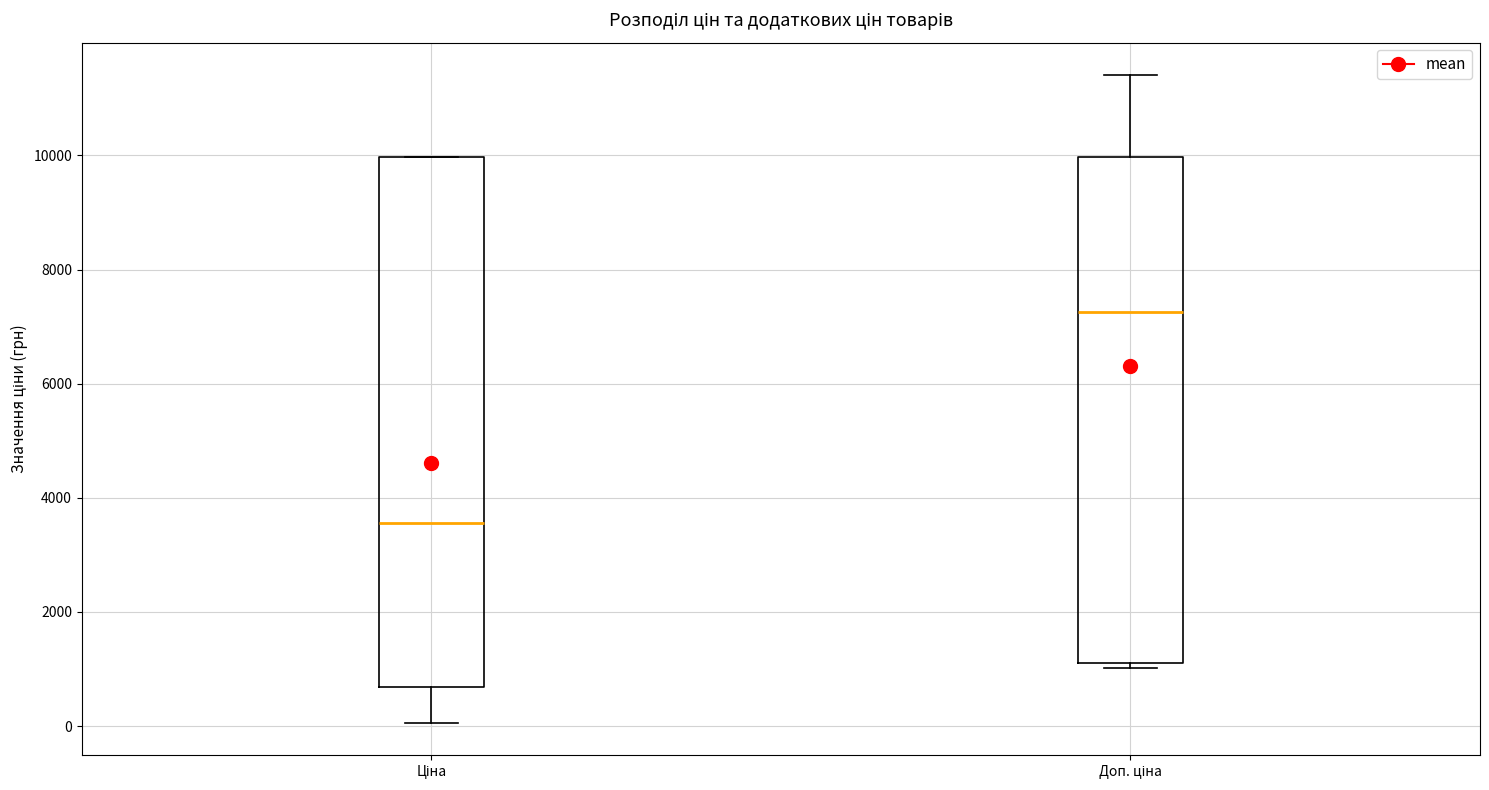

Which box has the lowest median line?

Ціна